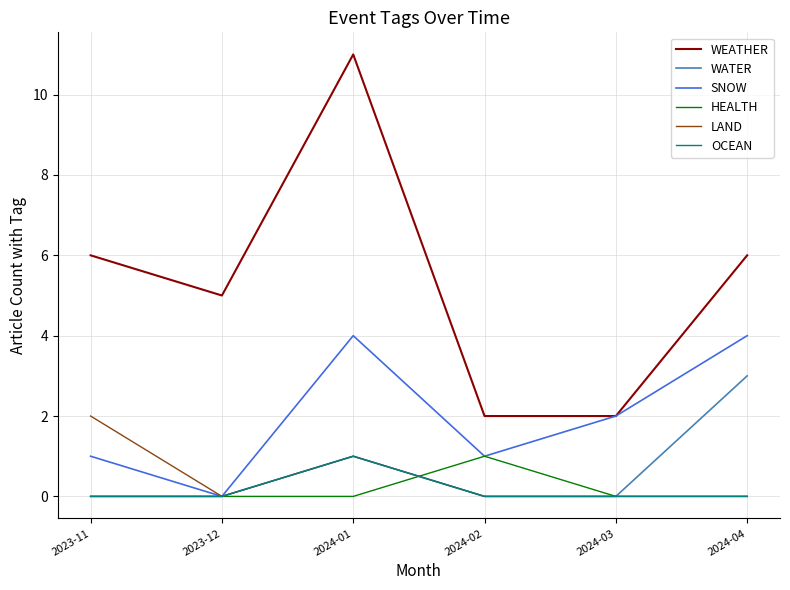

Reading left to right, what are all the values shown in this chart?

WEATHER: 6	5	11	2	2	6
WATER: 0	0	1	0	0	3
SNOW: 1	0	4	1	2	4
HEALTH: 0	0	0	1	0	0
LAND: 2	0	1	0	0	0
OCEAN: 0	0	1	0	0	0